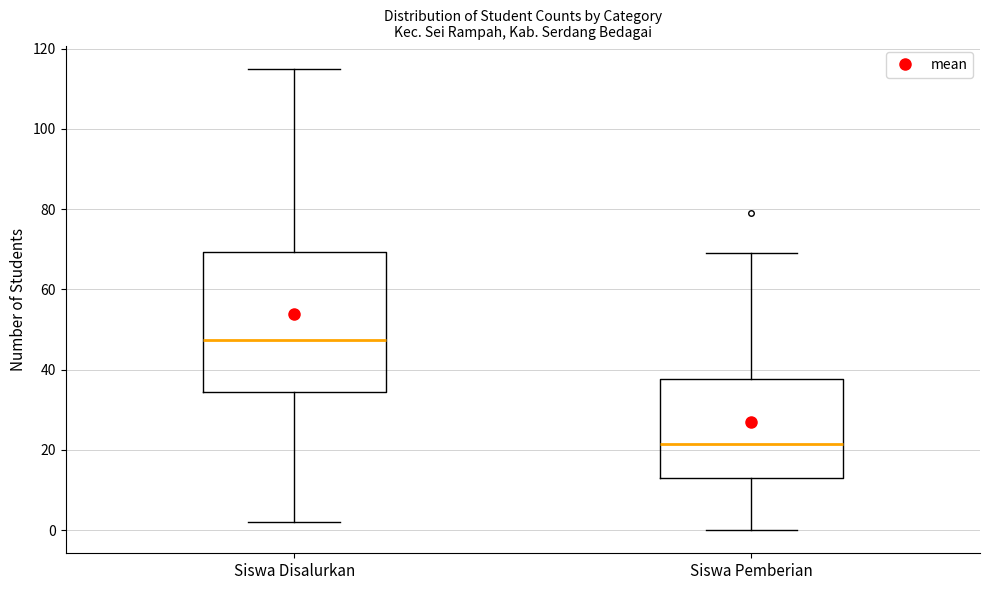

Which box is the tallest, from its lower edge to its upper edge?

Siswa Disalurkan